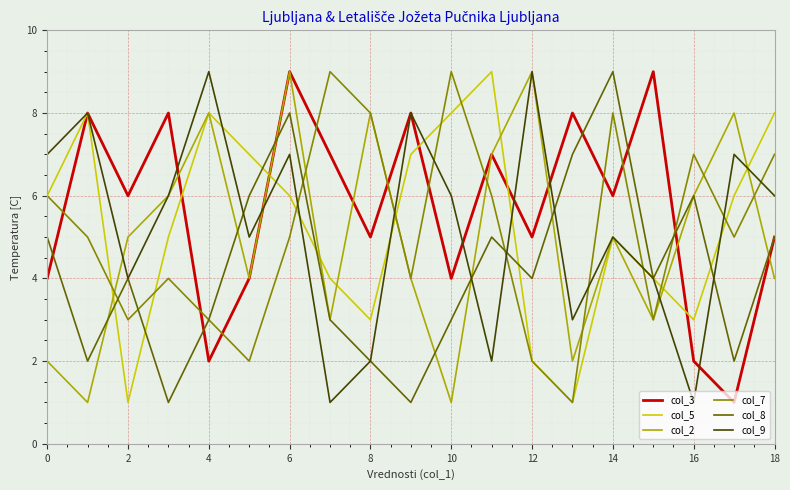

Which series ends up on top after the final intersection of col_9 and col_2?

col_9